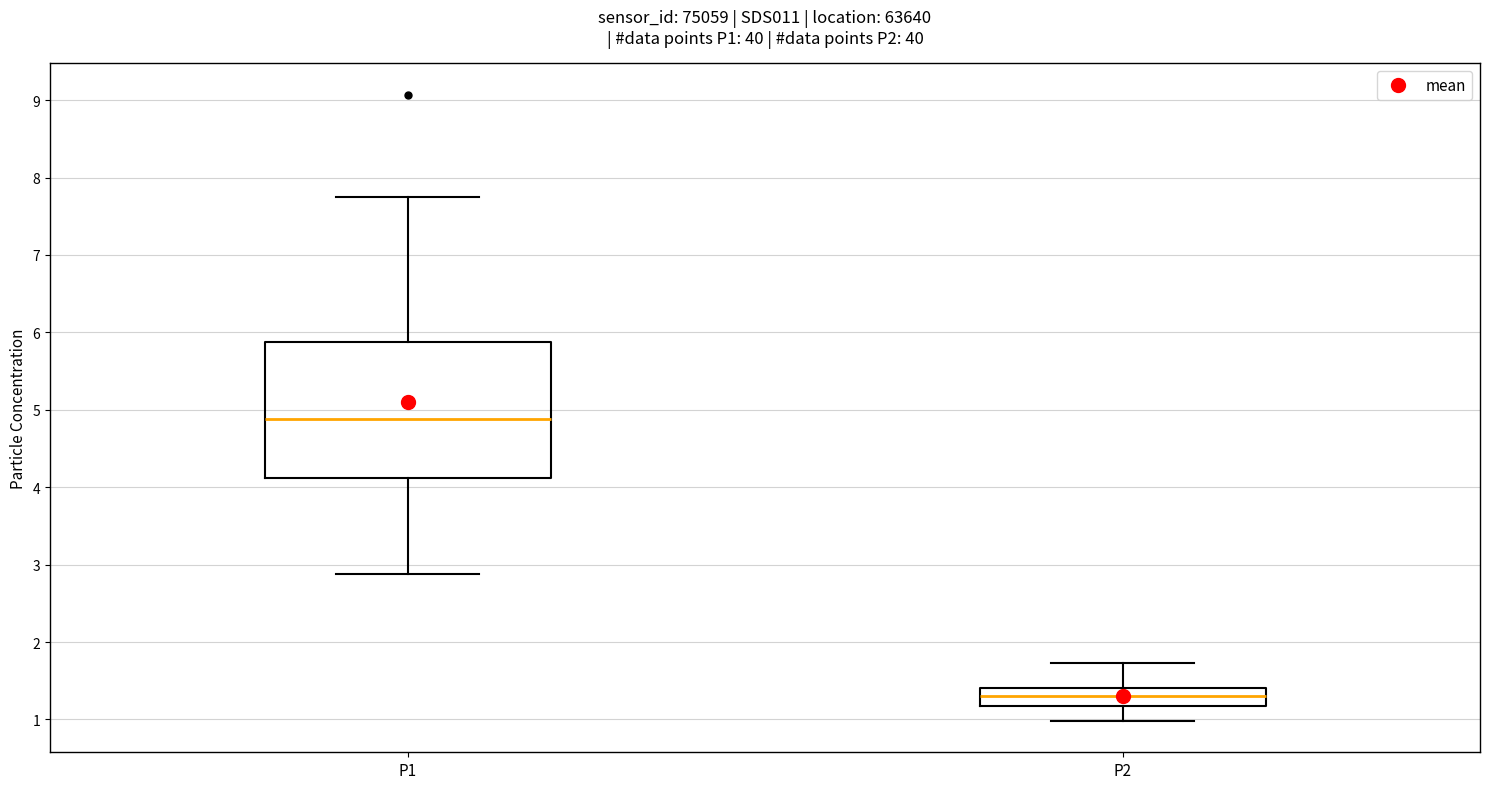

Reading left to right, read every box against the y-axis: the position of its median line, the range the box covers, and the ends of its whiskers. The values are not printed on the chart, so give them approximately, as read against the axis.

P1: median 4.9, box 4.1 to 5.9, whiskers 2.9 to 7.8
P2: median 1.3, box 1.2 to 1.4, whiskers 1.0 to 1.7